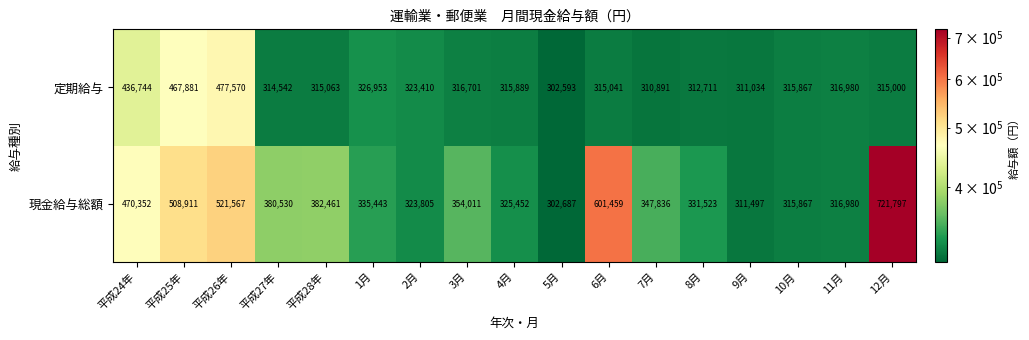

Which series has the largest range (max minus min)?

現金給与総額